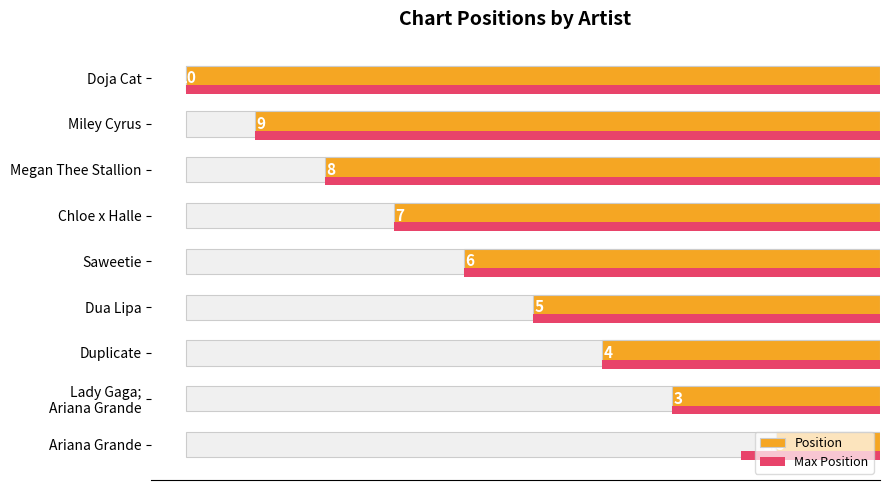

Which has a higher value, Lady Gaga; Ariana Grande or Chloe x Halle?

Chloe x Halle